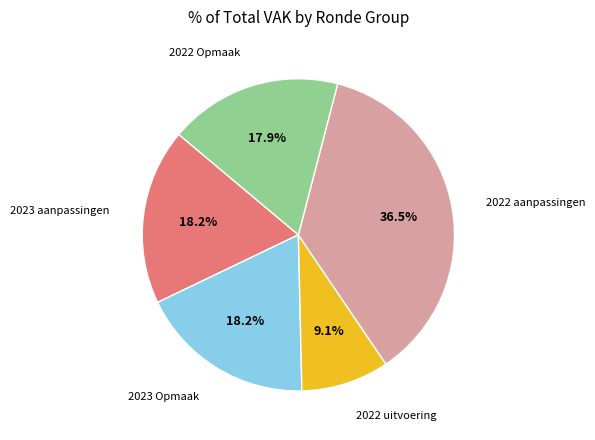

Count the number of slices in the pie.

5